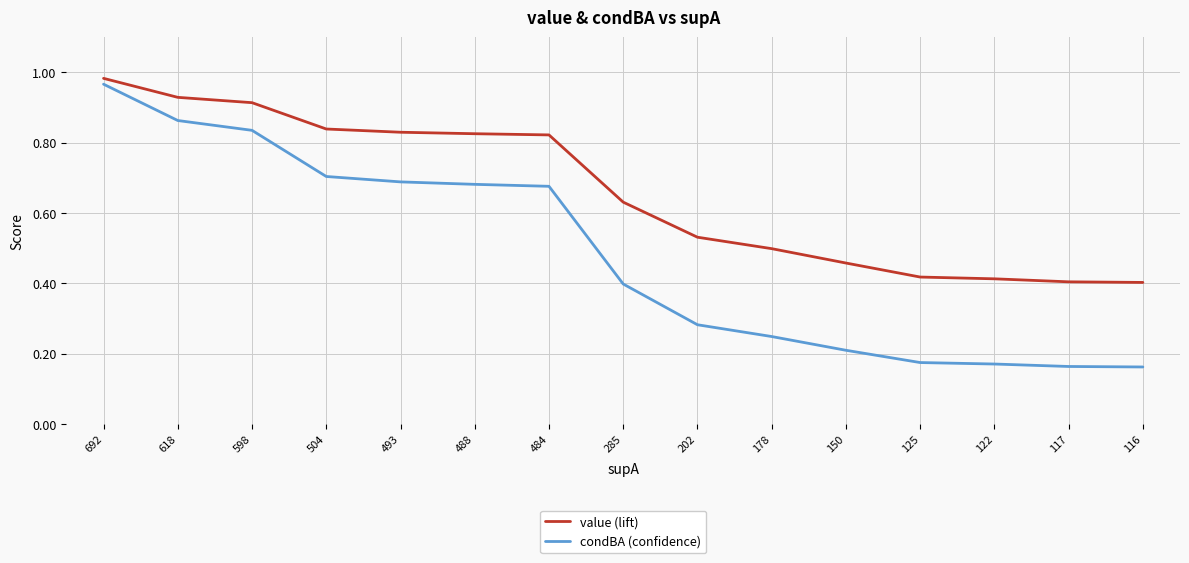

True or false: condBA (confidence) and value (lift) intersect in this chart.

False